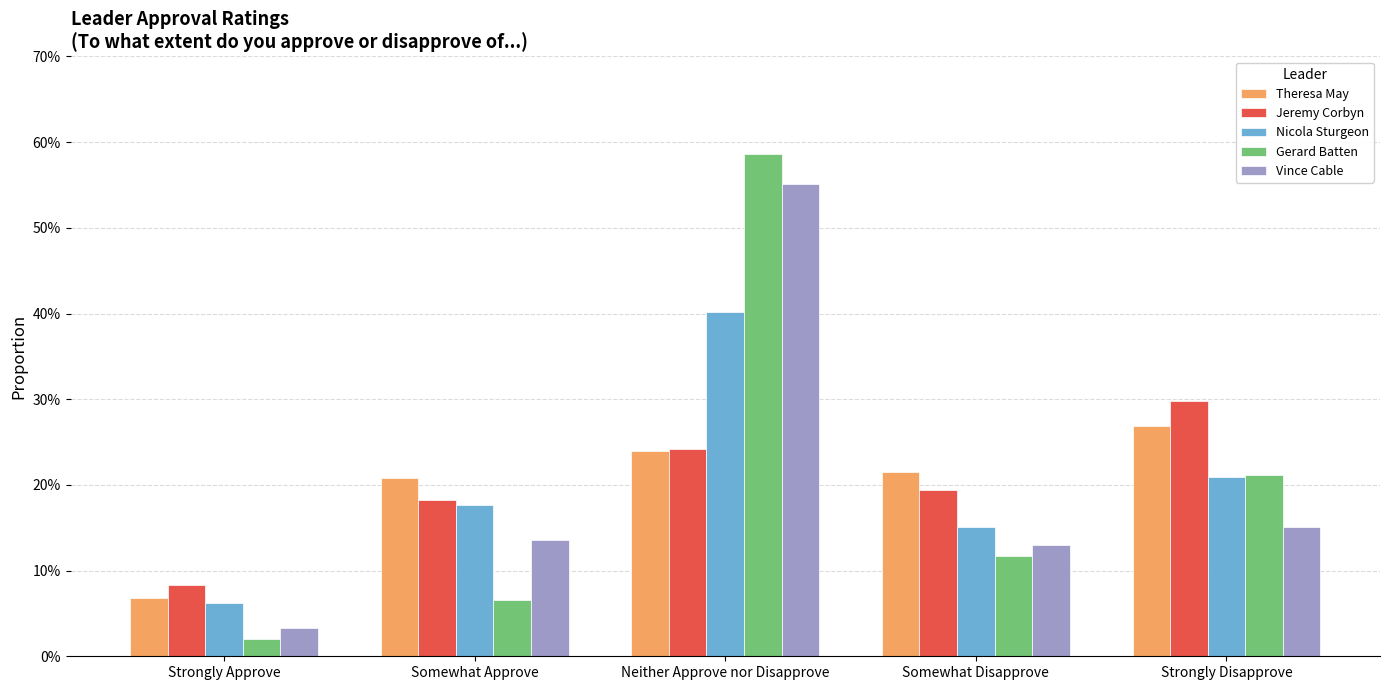

What position from the left is Somewhat Disapprove?

4